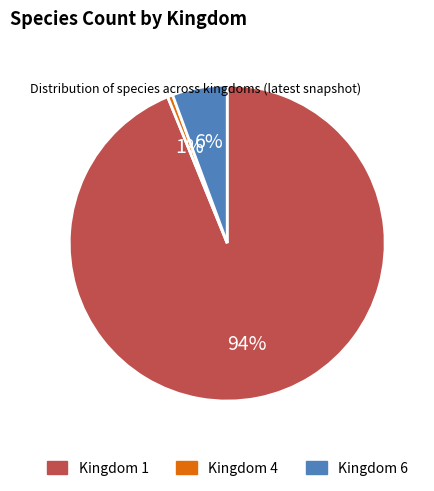

Count the number of slices in the pie.

3